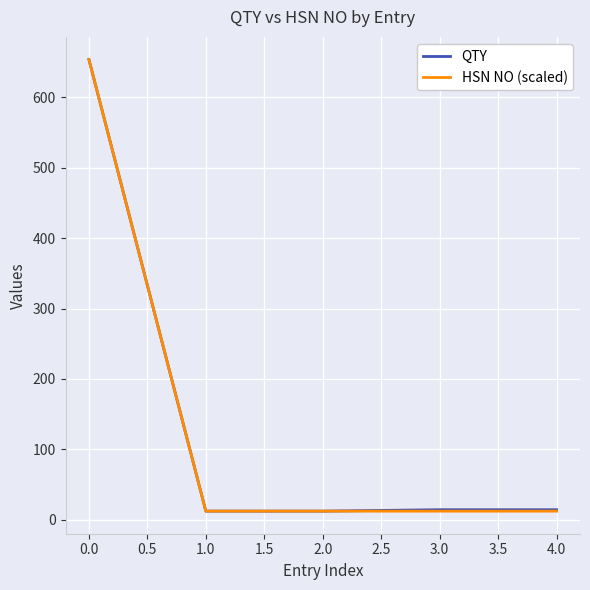

True or false: QTY has more than 2 interior local peaks.

False